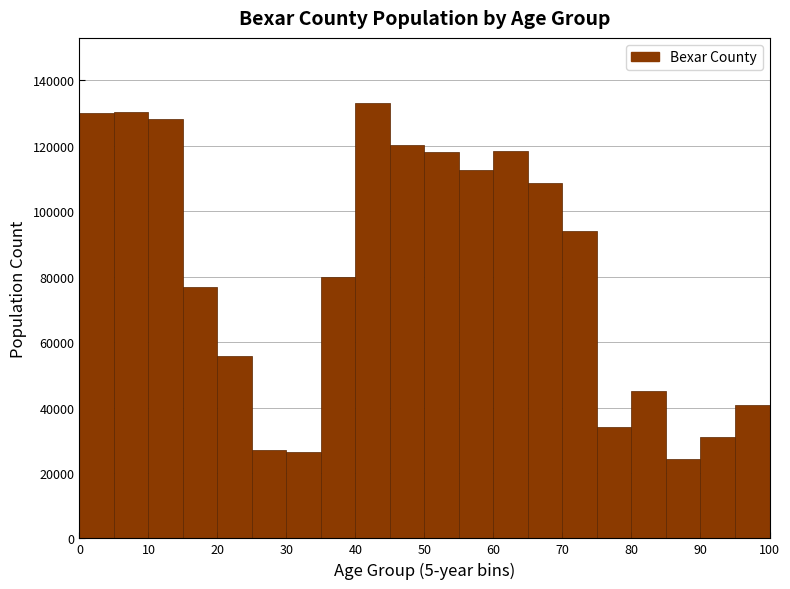

Reading left to right, transcribe this chart: for each bar, give the range it covers on the x-axis and its height. The values are not printed on the chart, so give them approximately, as read against the axis.

0 to 5: 130000
5 to 10: 130000
10 to 15: 128000
15 to 20: 76000
20 to 25: 56000
25 to 30: 26000
30 to 35: 26000
35 to 40: 80000
40 to 45: 134000
45 to 50: 120000
50 to 55: 118000
55 to 60: 112000
60 to 65: 118000
65 to 70: 108000
70 to 75: 94000
75 to 80: 34000
80 to 85: 46000
85 to 90: 24000
90 to 95: 32000
95 to 100: 40000